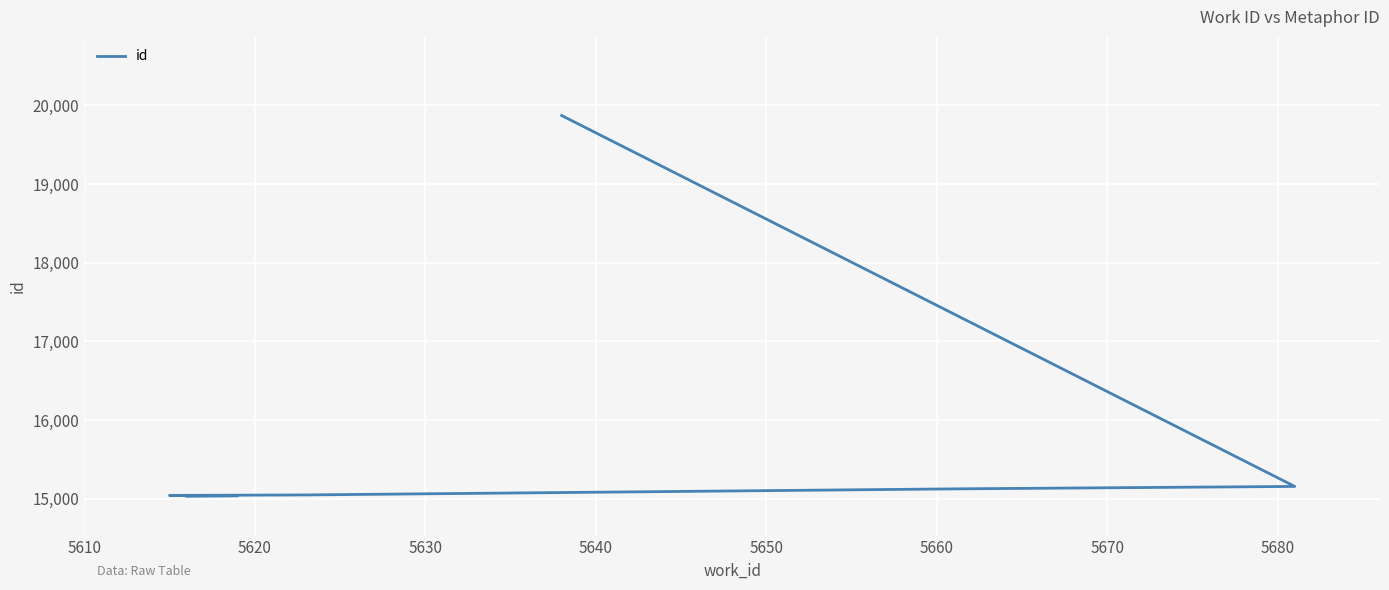

How many categories are shown in the chart?

10